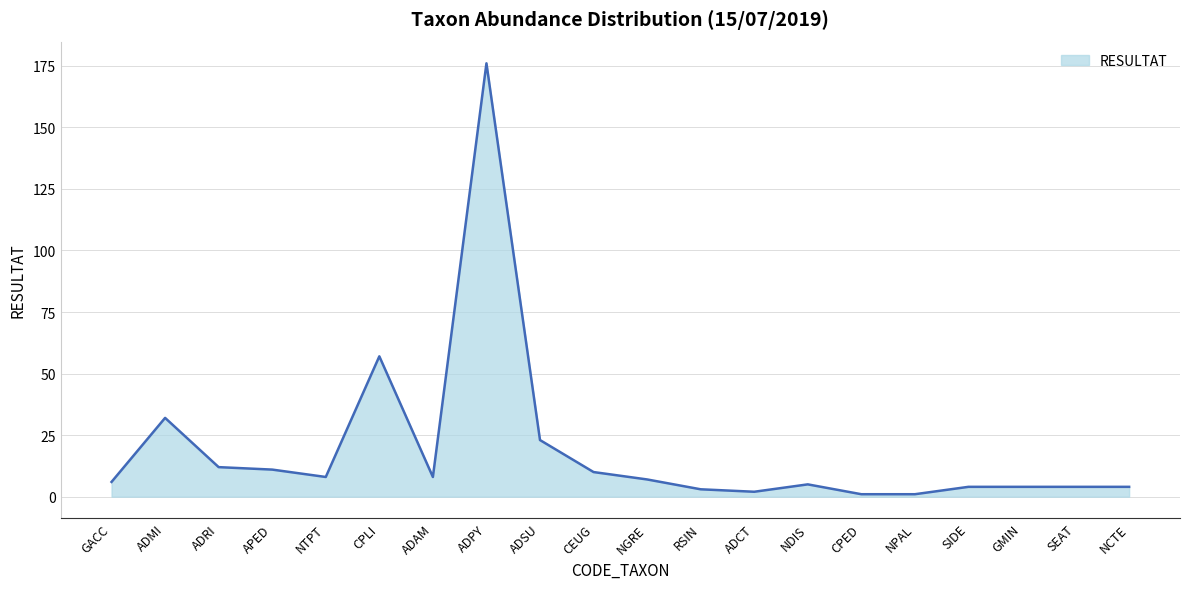

Is it true that the value at ADMI is 32?

True